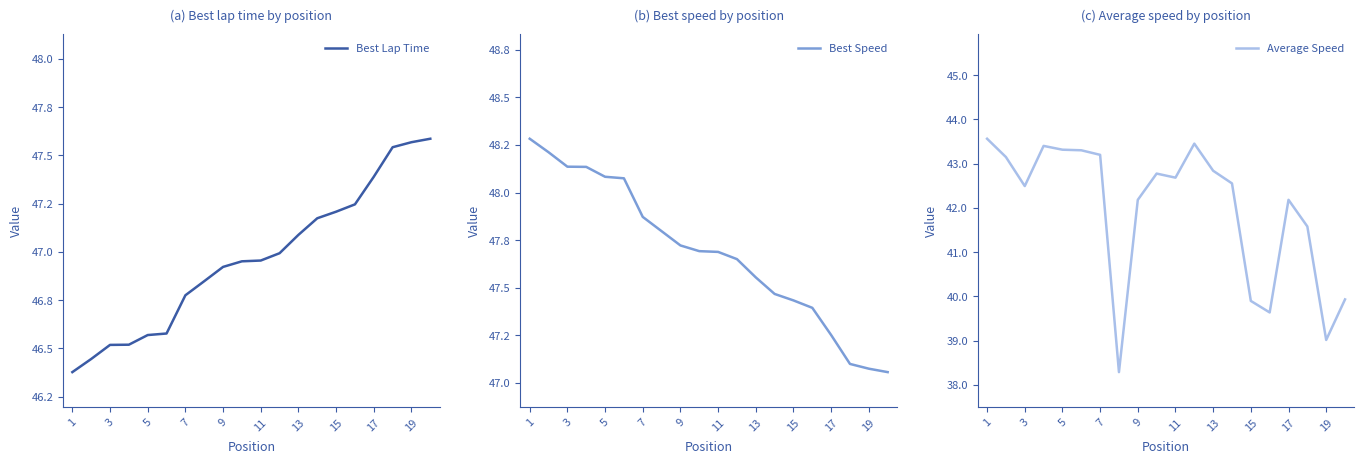

What is the smallest value displayed?

38.3